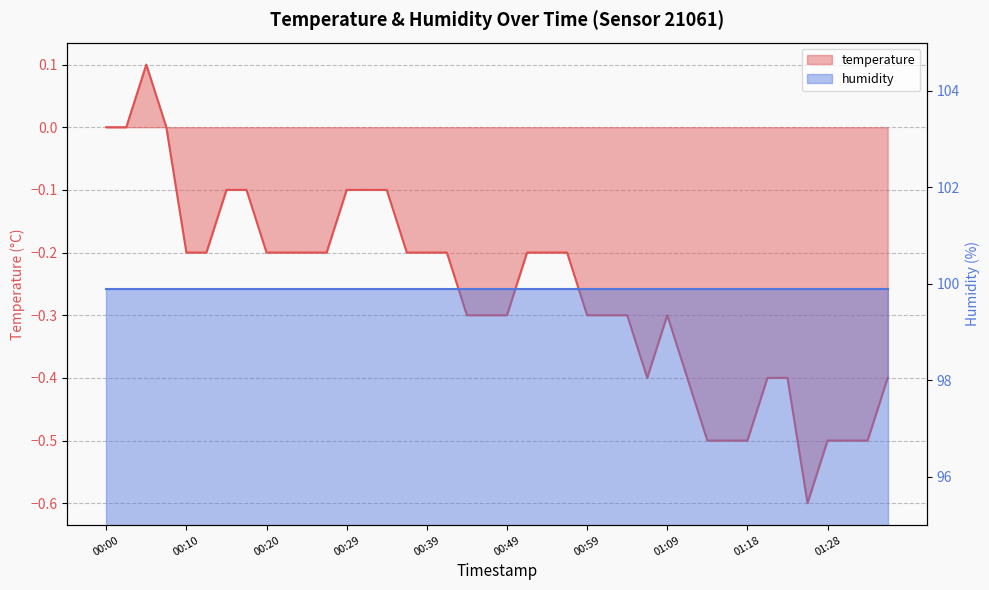

What is the greatest value displayed?

0.1